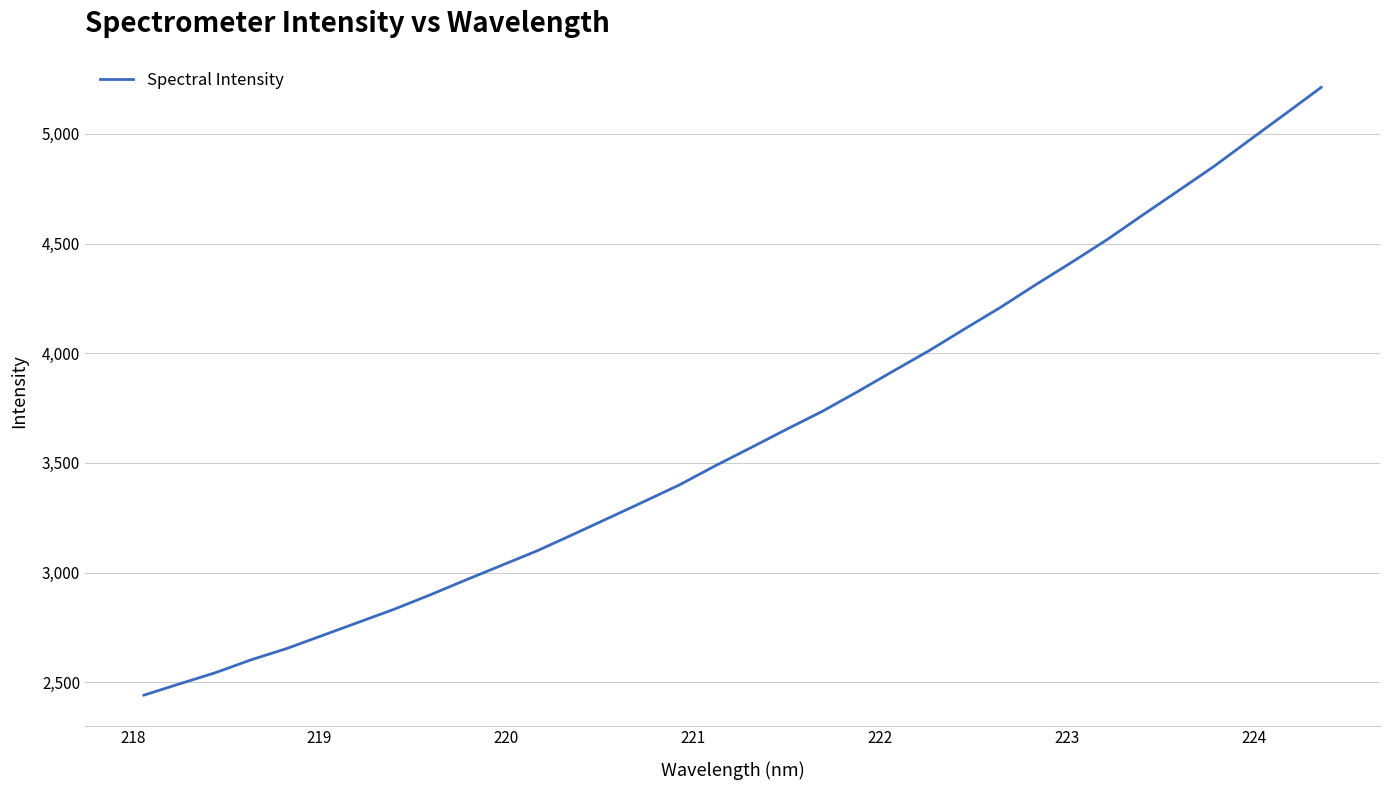

What is the greatest value displayed?

5211.9